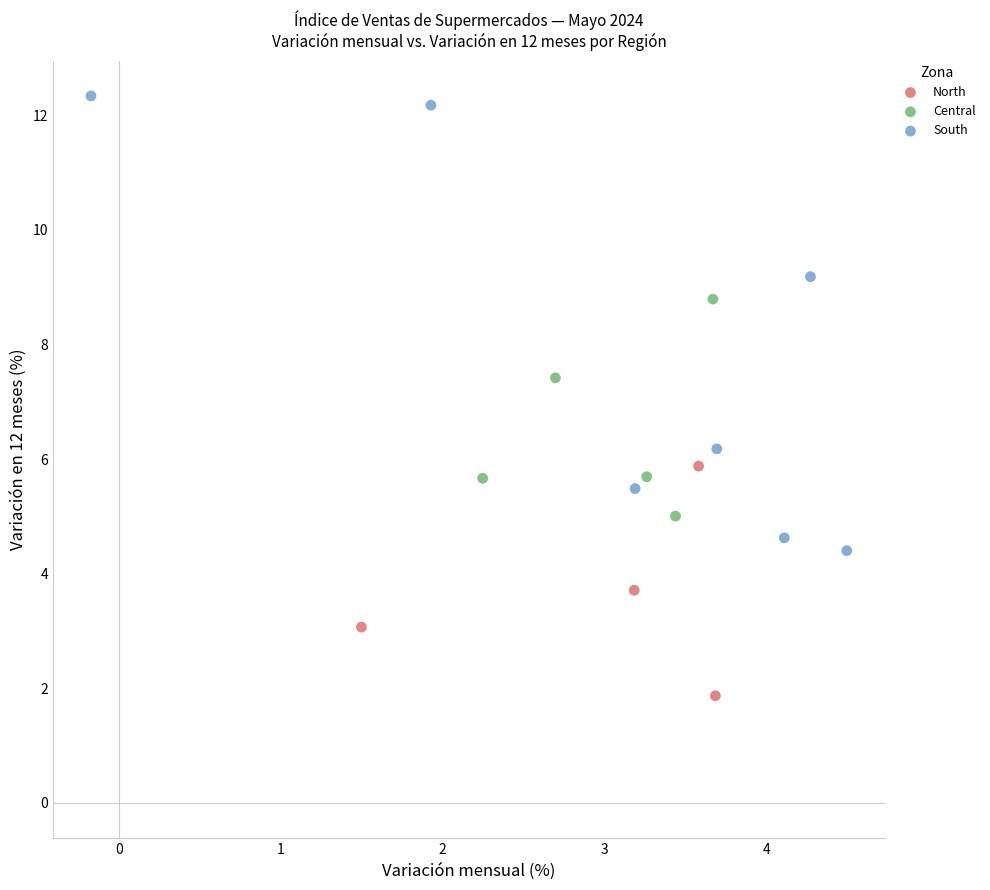

Which series contains the lowest Y value?

North